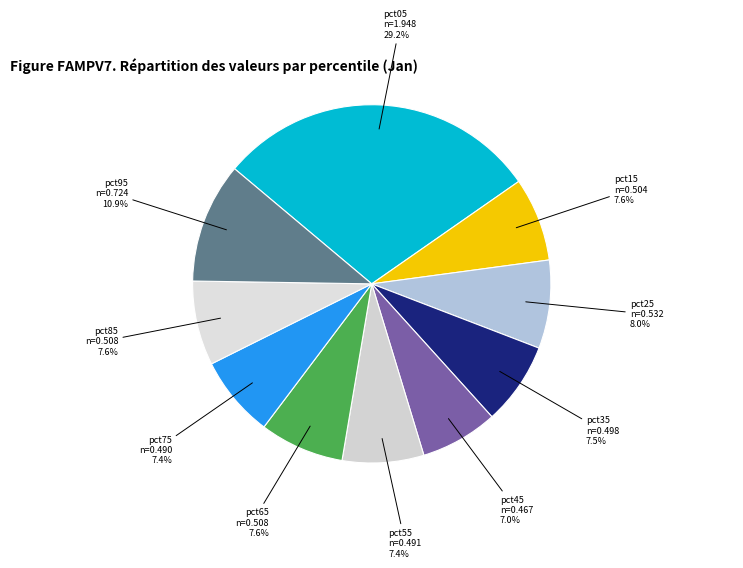

To the nearest percent, what is the average slice percentage?

10%